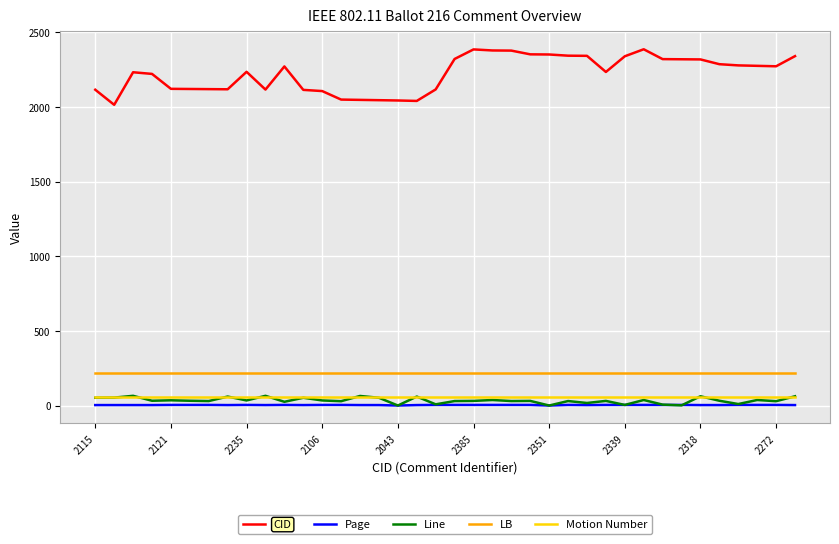

What are all the series names shown in the legend?

CID, Page, Line, LB, Motion Number